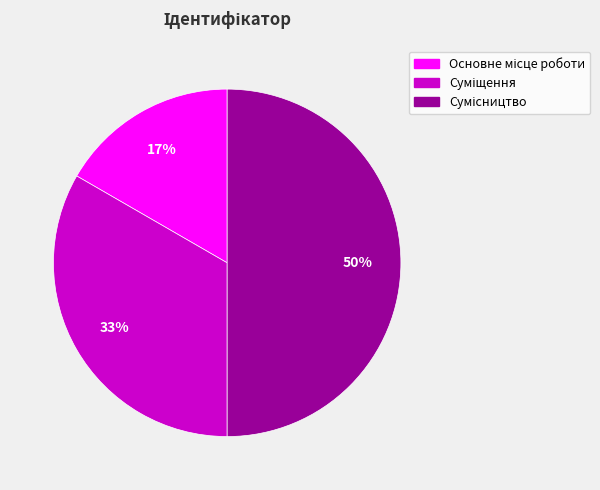

To the nearest percent, what is the difference between the largest and smallest slice percentages?

33%